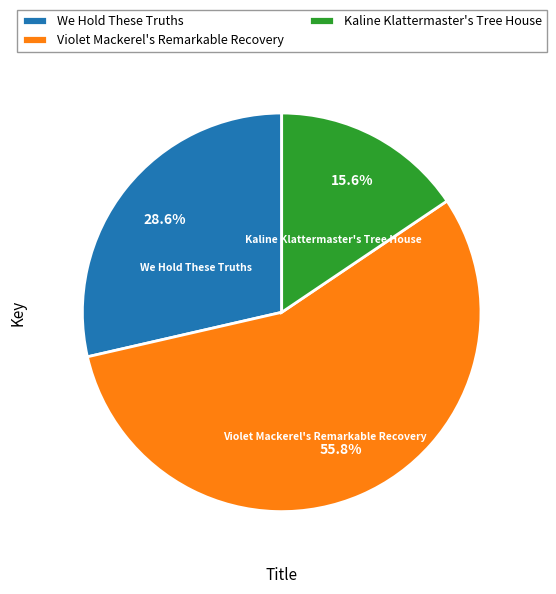

To the nearest percent, what is the difference between the We Hold These Truths and Violet Mackerel's Remarkable Recovery slice percentages?

27%